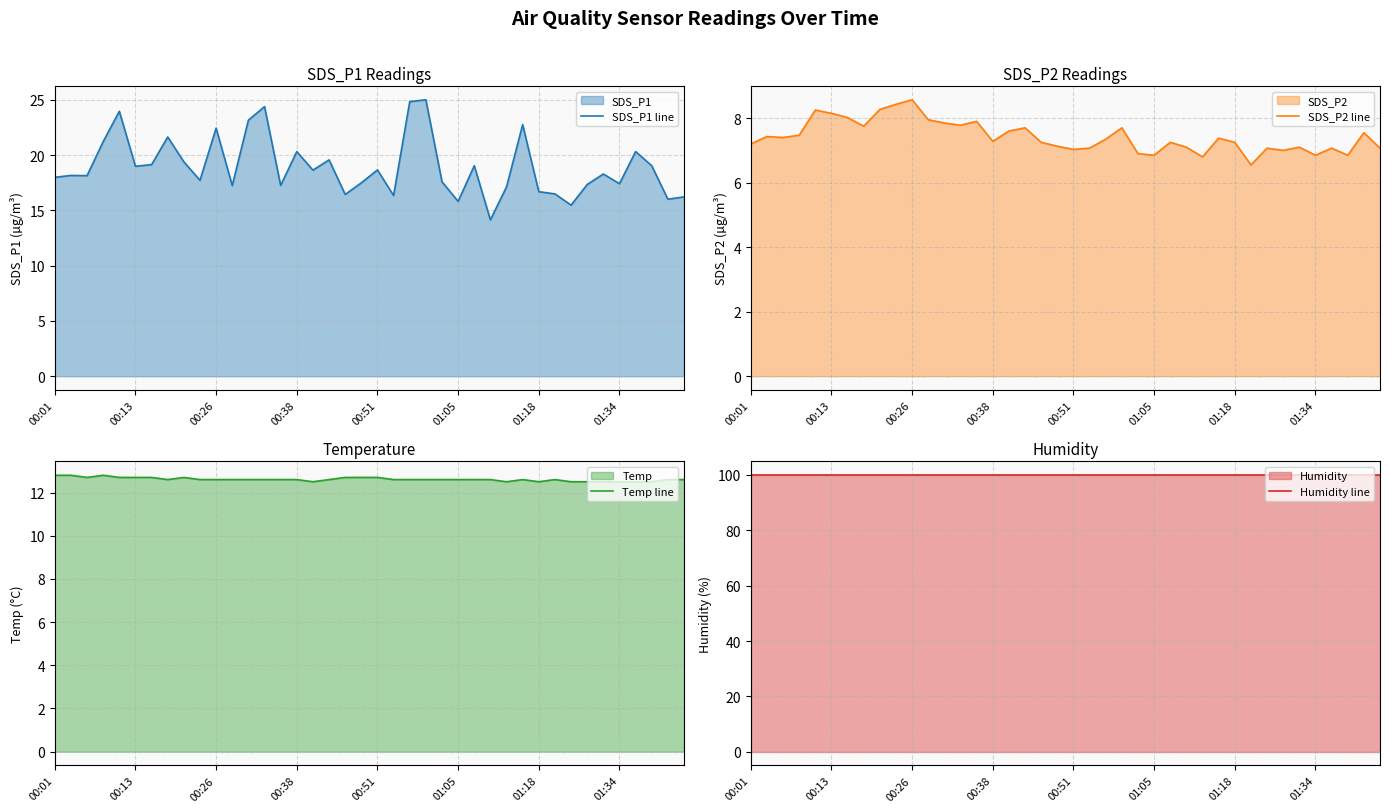

What is the average value of the SDS_P2 line series?

7.4